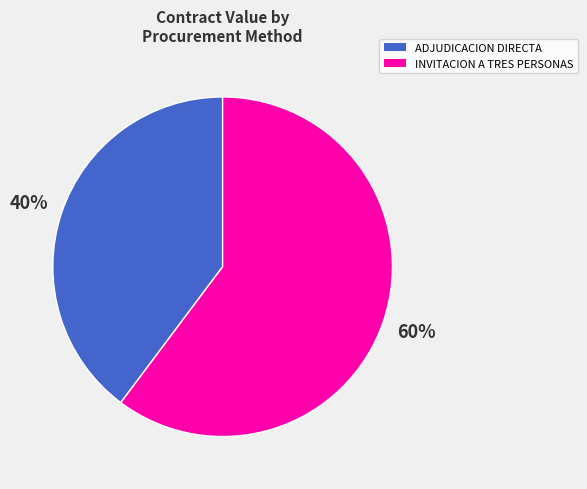

To the nearest percent, what is the difference between the INVITACION A TRES PERSONAS and ADJUDICACION DIRECTA slice percentages?

20%